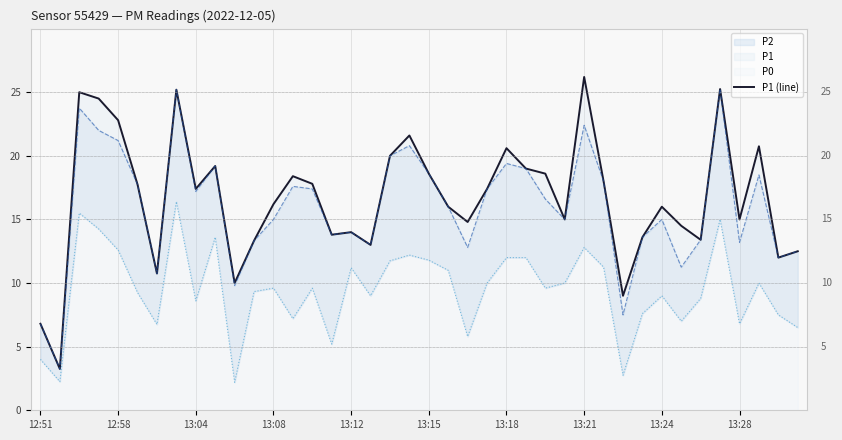

Which has a higher value, 16 or 13:08?

13:08